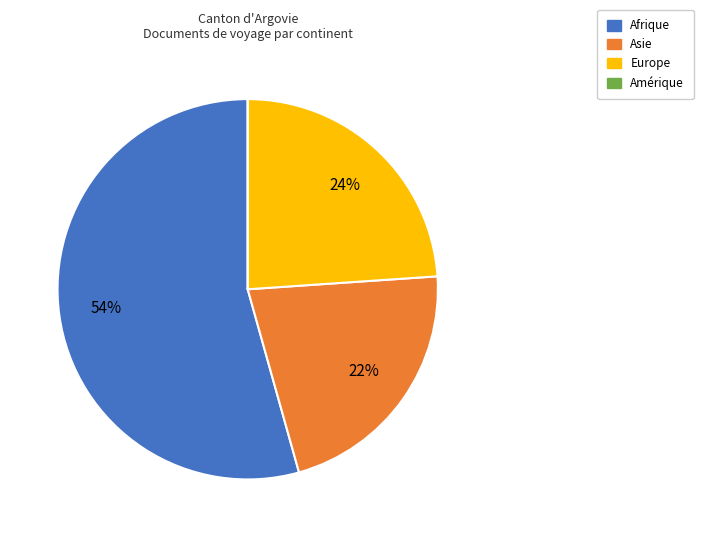

Is it true that Europe is 24% of the pie?

True